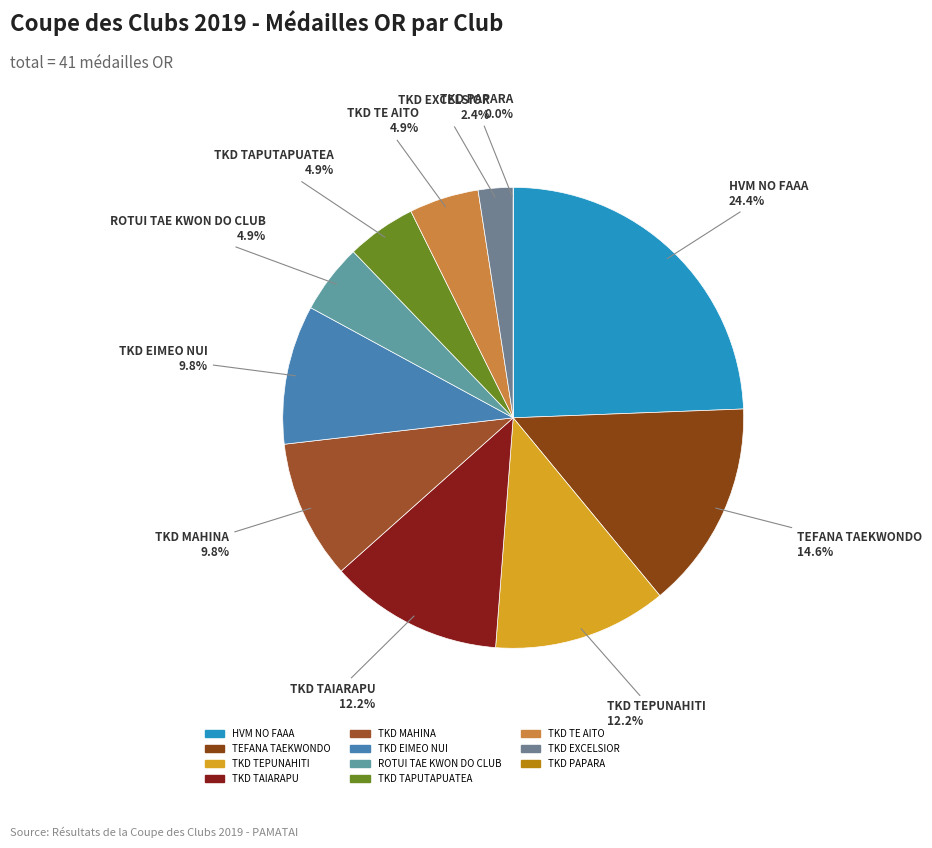

Count the number of slices in the pie.

11